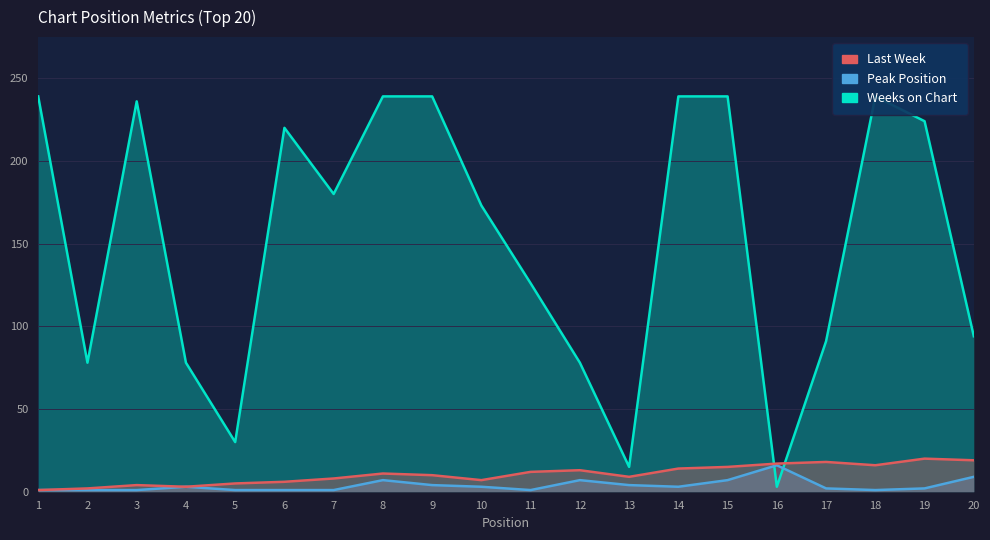

The Last Week series shows 27 at 16. True or false?

False